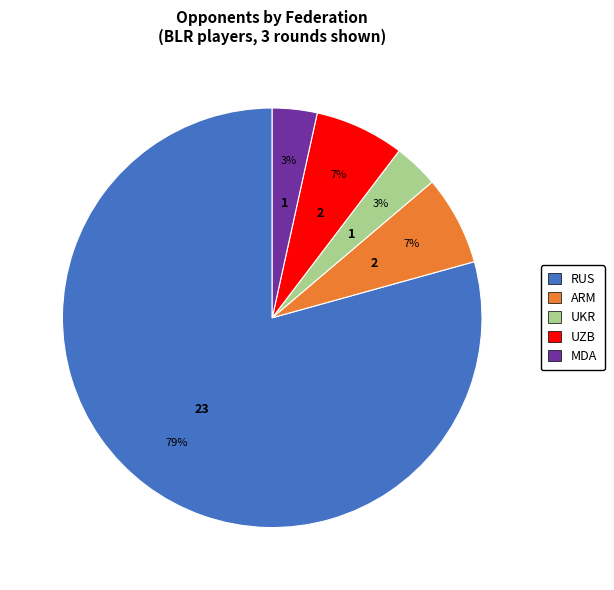

Which has a higher value, UKR or UZB?

UZB